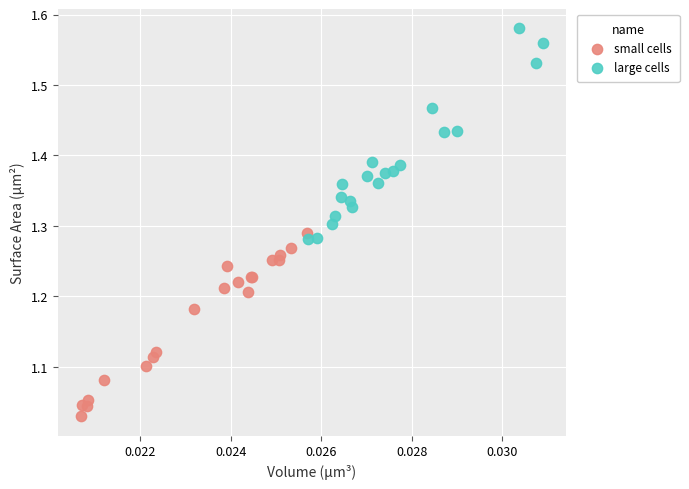

Which series contains the lowest Y value?

small cells